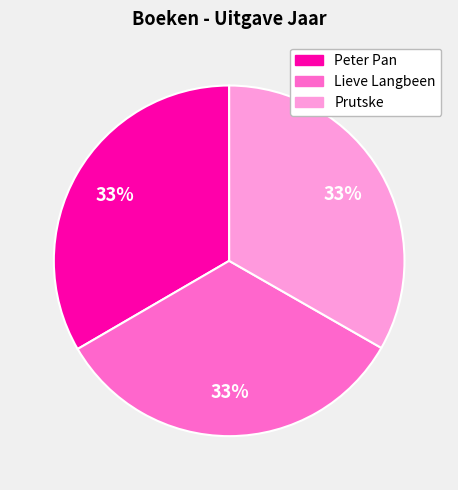

What is the ratio of the value at Prutske to the value at Lieve Langbeen?

1.0